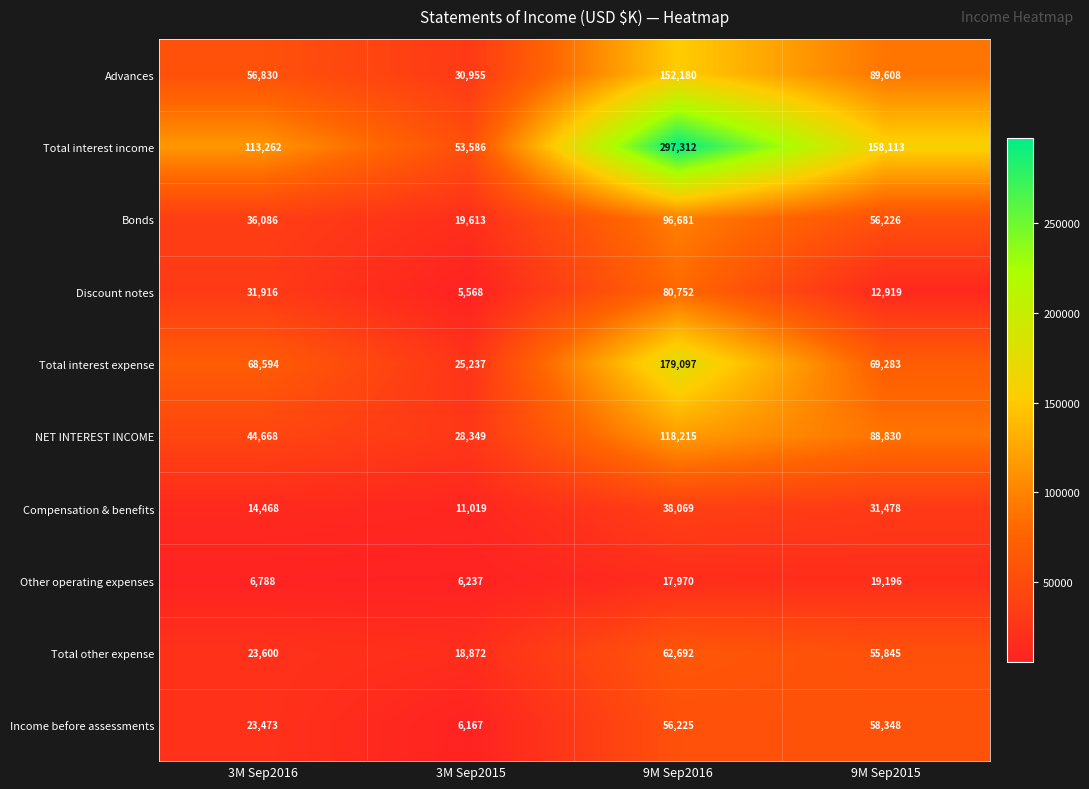

At which label is Total other expense closest to 40782?

9M Sep2015